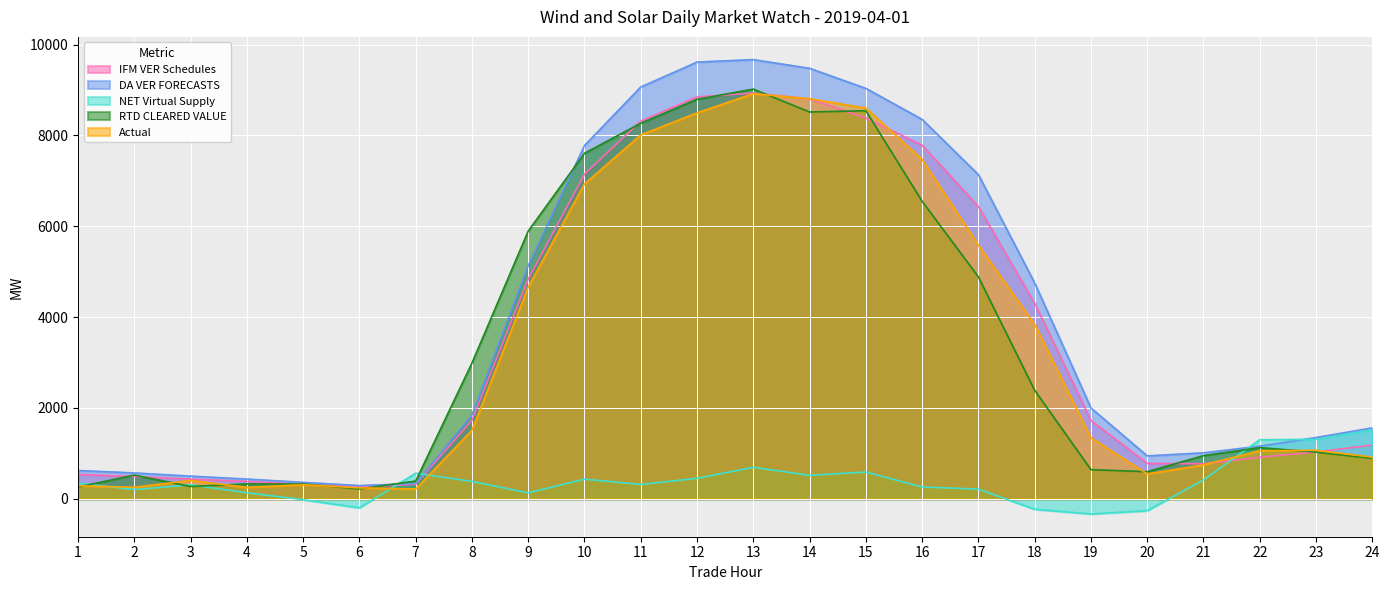

Where is the first local maximum for IFM VER Schedules?

13